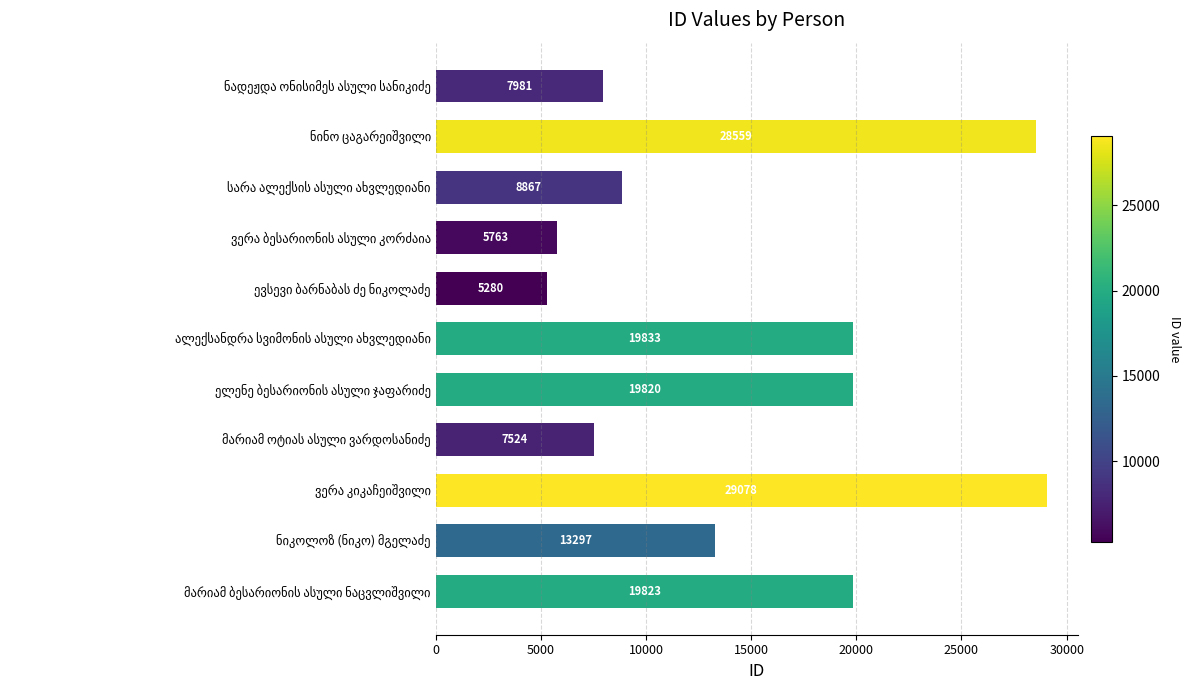

What is the difference between the maximum and minimum values?

23798